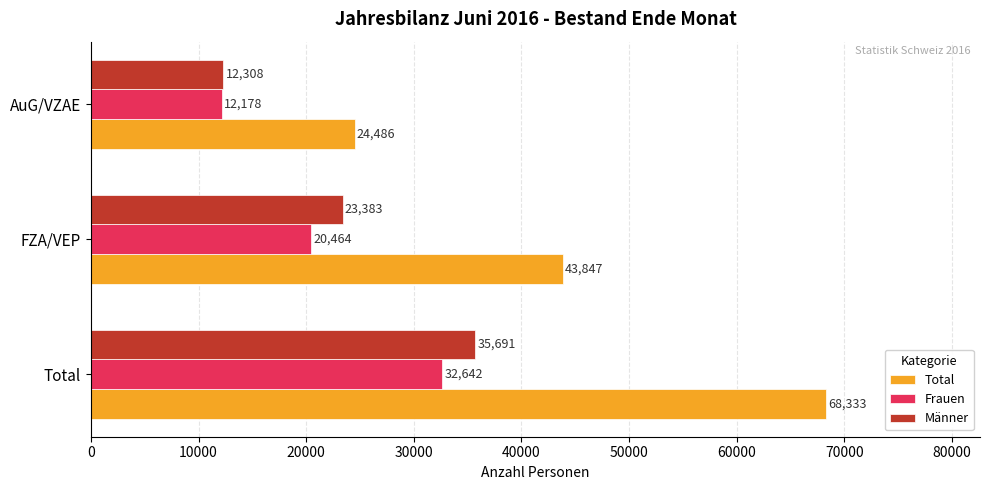

What is the difference between the second highest and minimum values in the Männer series?

11075